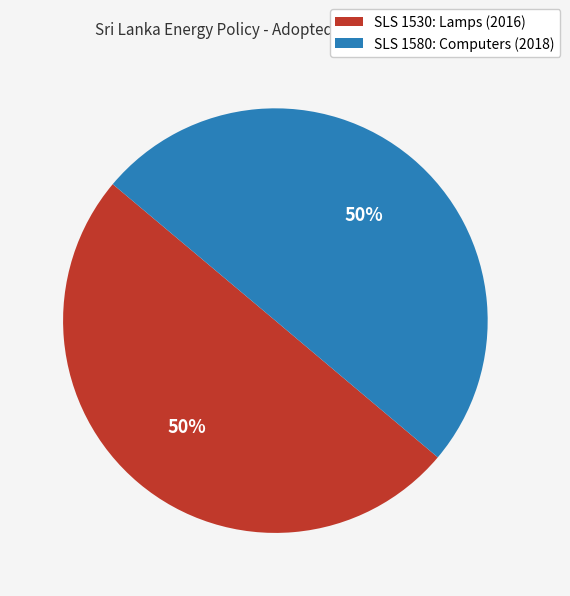

Is the sum of SLS 1530: Lamps (2016) and SLS 1580: Computers (2018) greater than half?

Yes